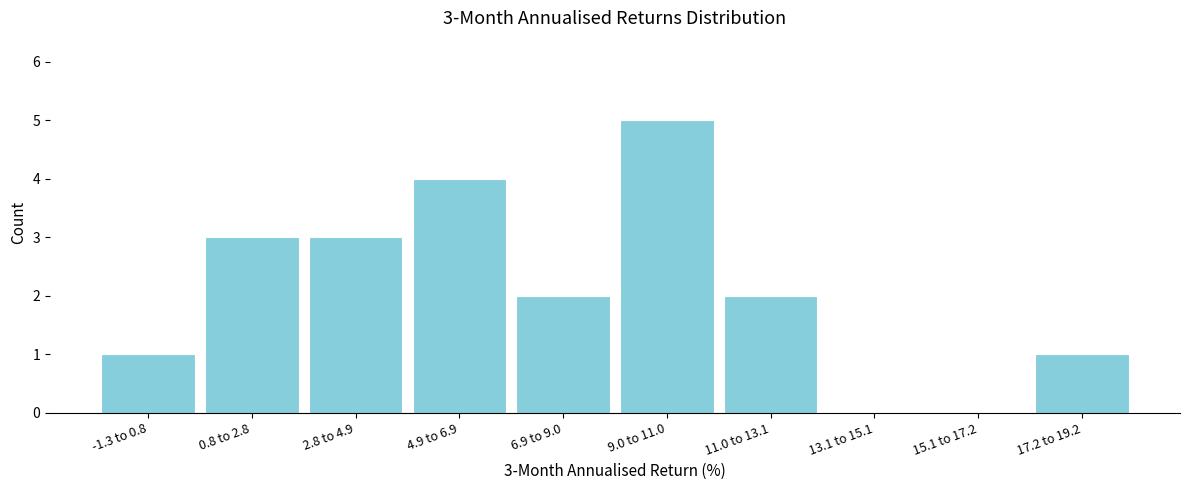

Reading left to right, transcribe all the data shown in this chart.

-1.3 to 0.8=1	0.8 to 2.8=3	2.8 to 4.9=3	4.9 to 6.9=4	6.9 to 9.0=2	9.0 to 11.0=5	11.0 to 13.1=2	13.1 to 15.1=0	15.1 to 17.2=0	17.2 to 19.2=1